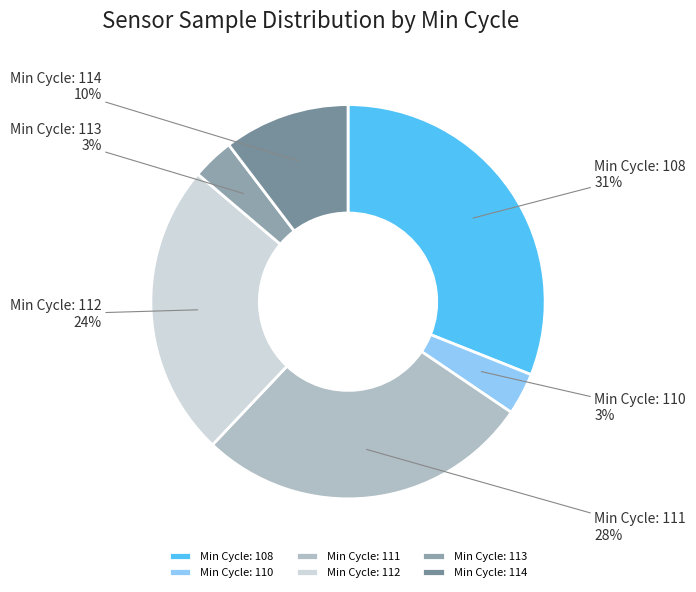

True or false: Min Cycle: 113 accounts for 3% of the total.

True